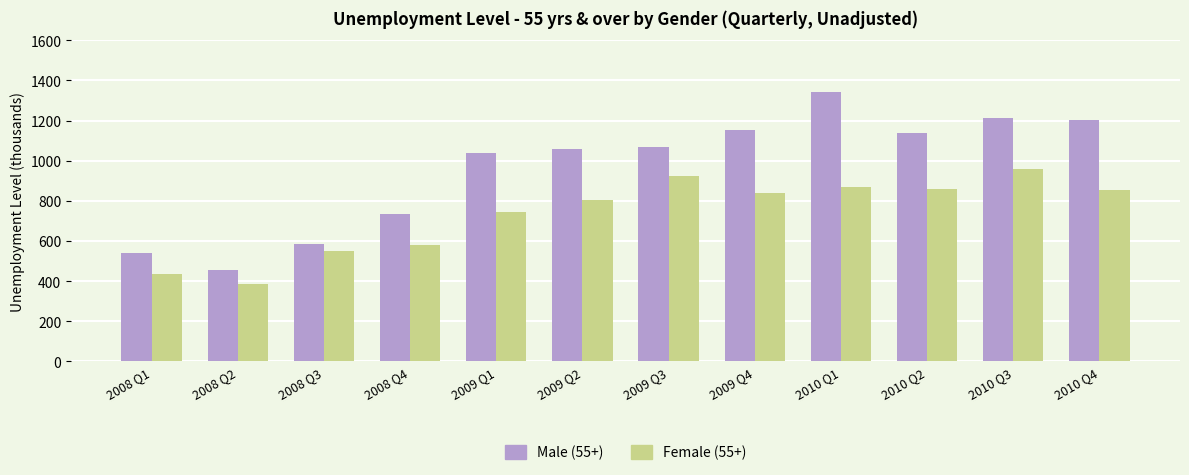

What is the highest value of the Male (55+) series?

1341